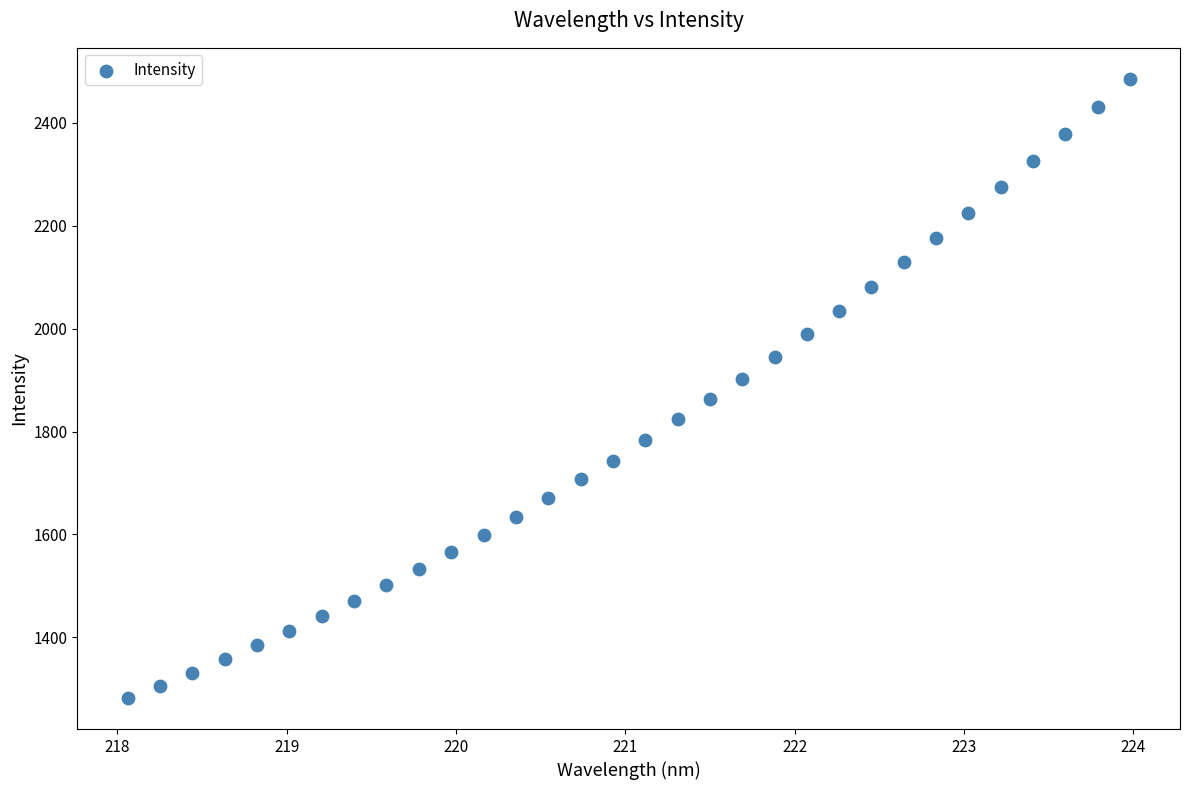

What is the range of Y values (max minus min)?

1204.3